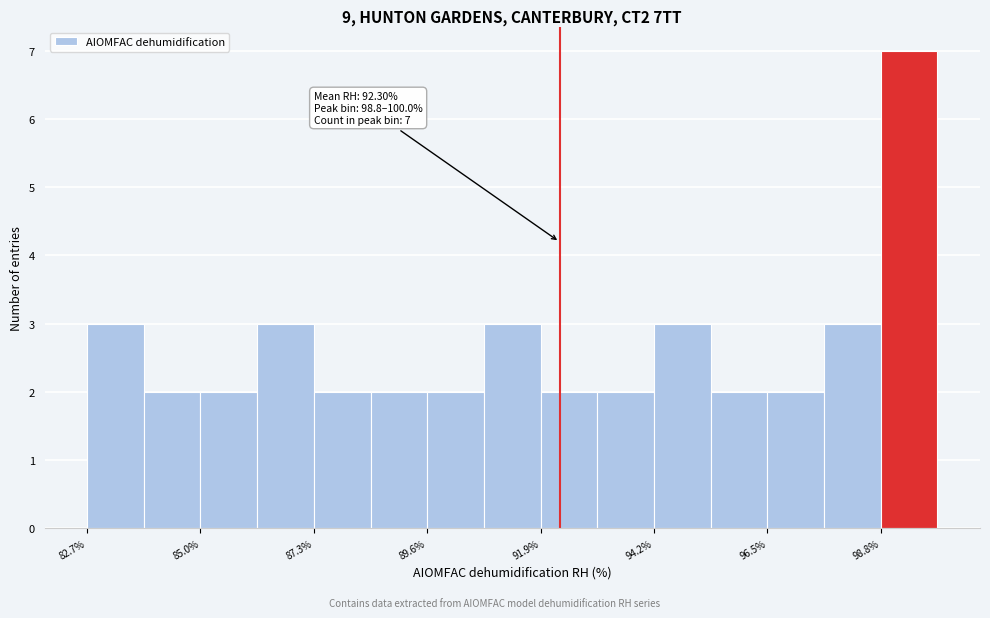

Around what value on the x-axis is the tallest bar? Give the approximate position of its centre, as read against the axis.

99.5